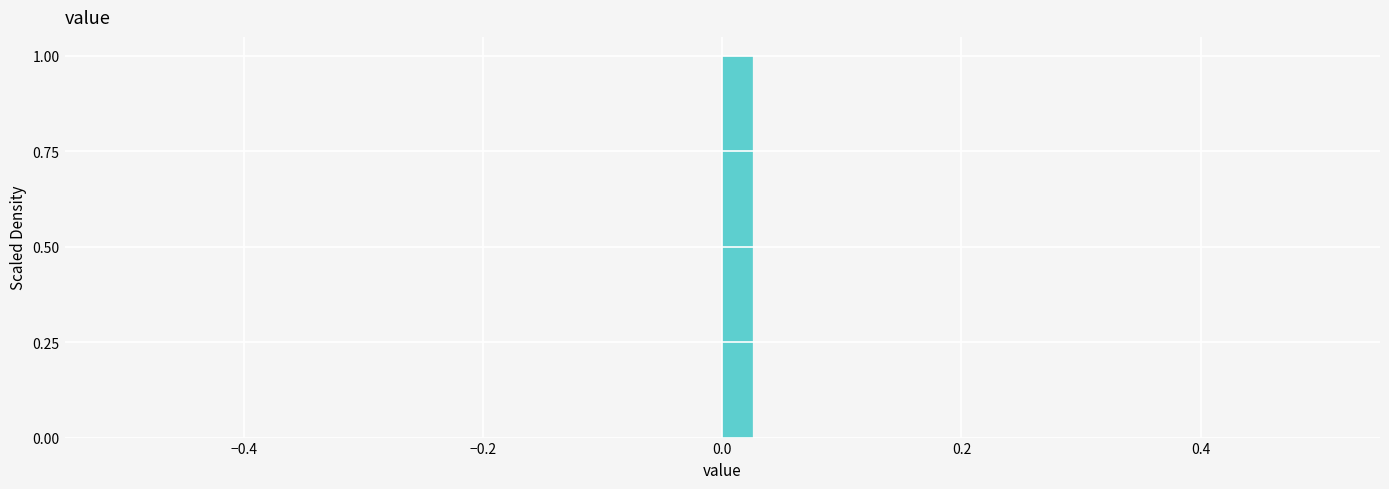

Read against the x-axis, roughly where is the centre of the tallest bar?

0.02